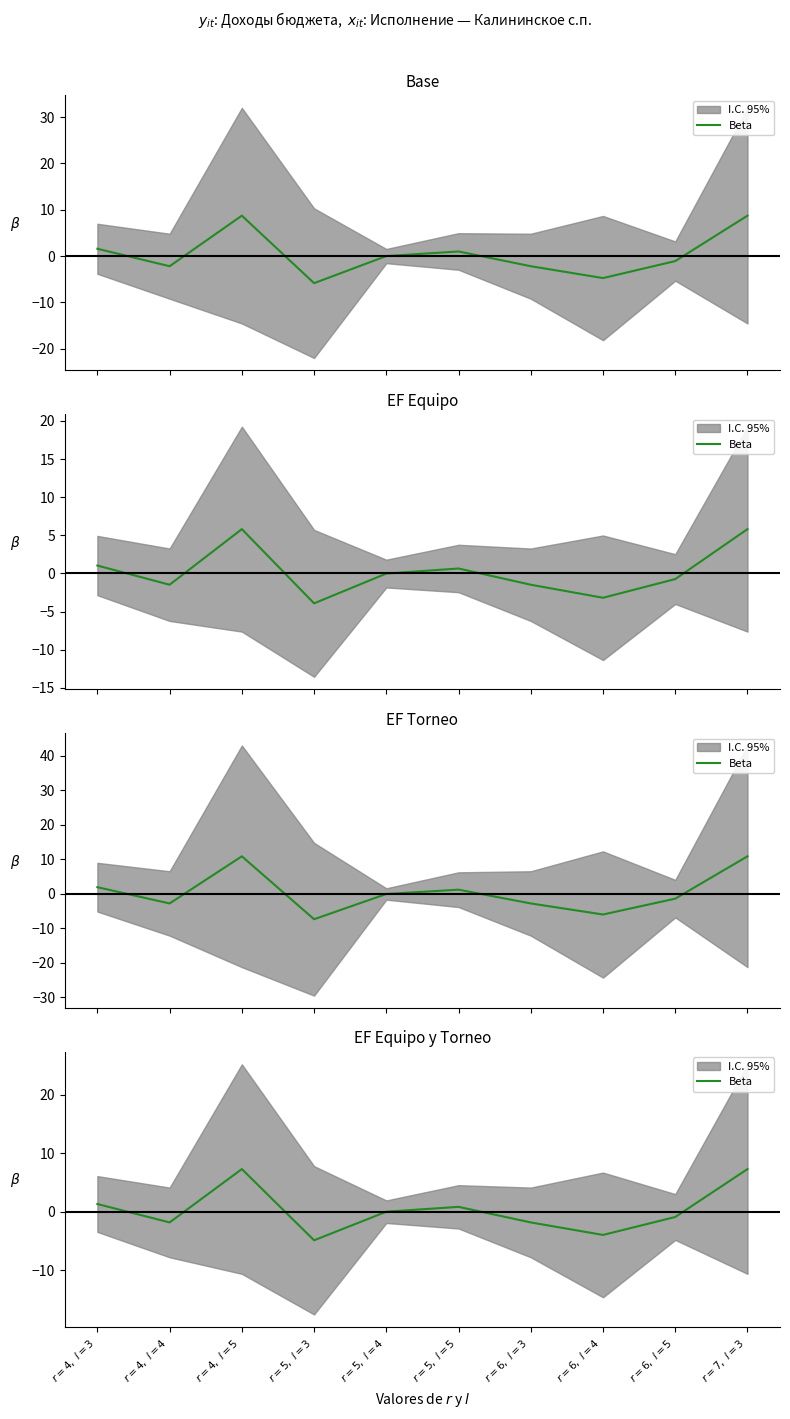

What is the sum of all values?

3.2